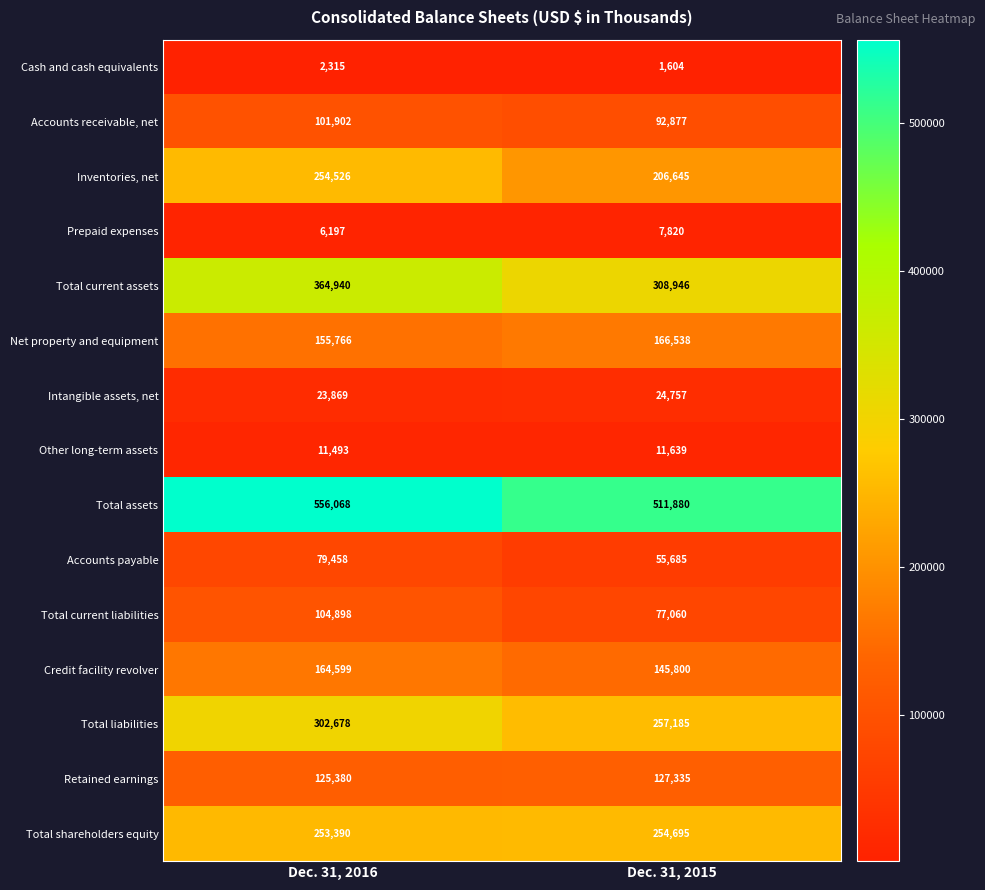

Rank the series by their maximum value, from lowest to highest.

Cash and cash equivalents, Prepaid expenses, Other long-term assets, Intangible assets, net, Accounts payable, Accounts receivable, net, Total current liabilities, Retained earnings, Credit facility revolver, Net property and equipment, Inventories, net, Total shareholders equity, Total liabilities, Total current assets, Total assets